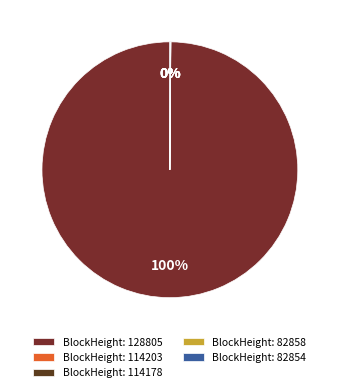

Which category has the biggest portion of the pie?

BlockHeight: 128805